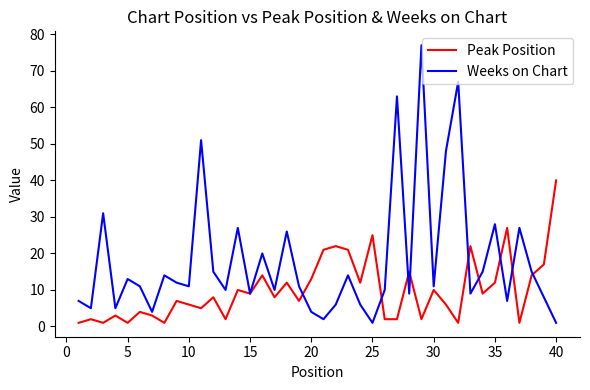

Which series ends up on top after the final intersection of Weeks on Chart and Peak Position?

Peak Position